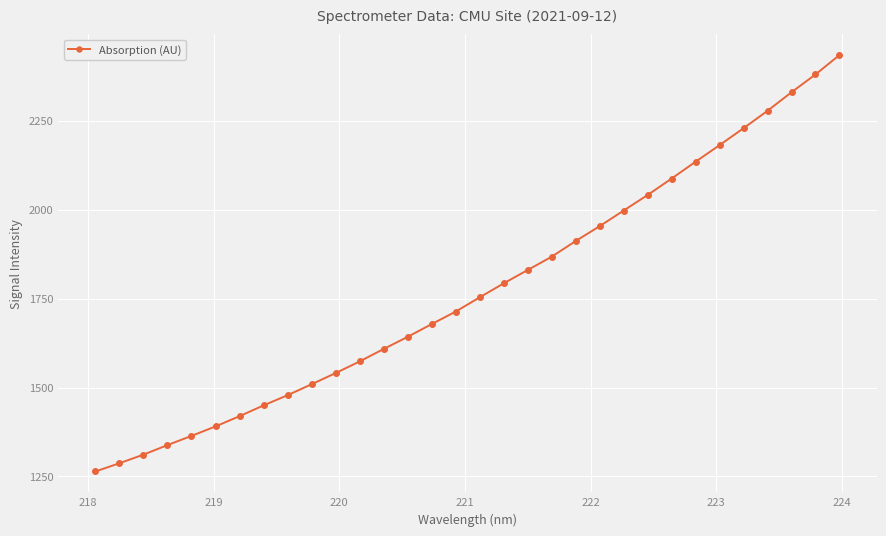

What is the value of the 13th point from the left?

1608.4